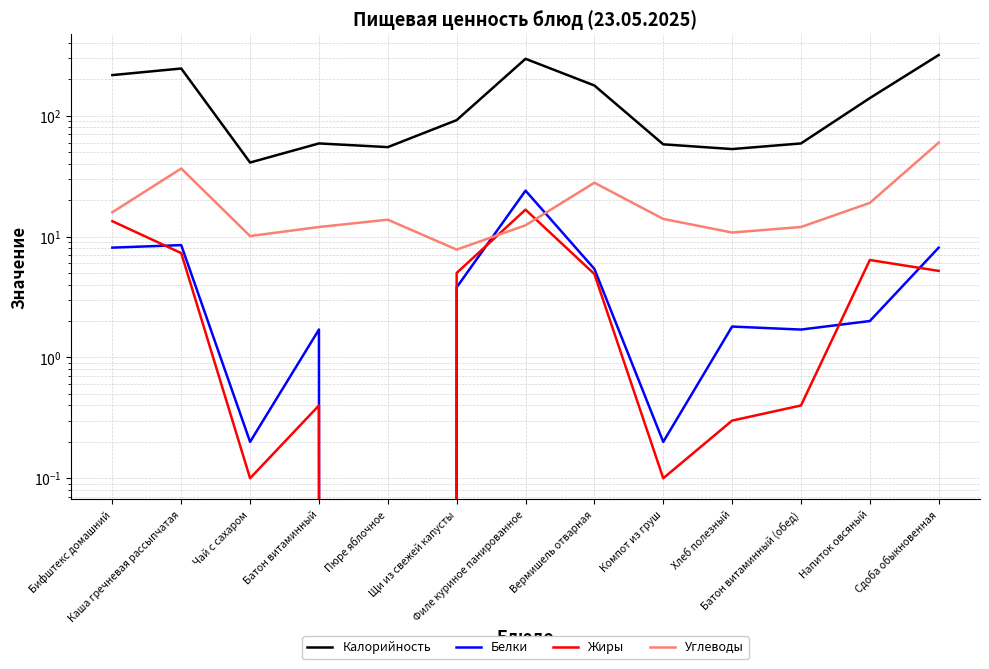

True or false: Калорийность has more than 0 interior local peaks.

True